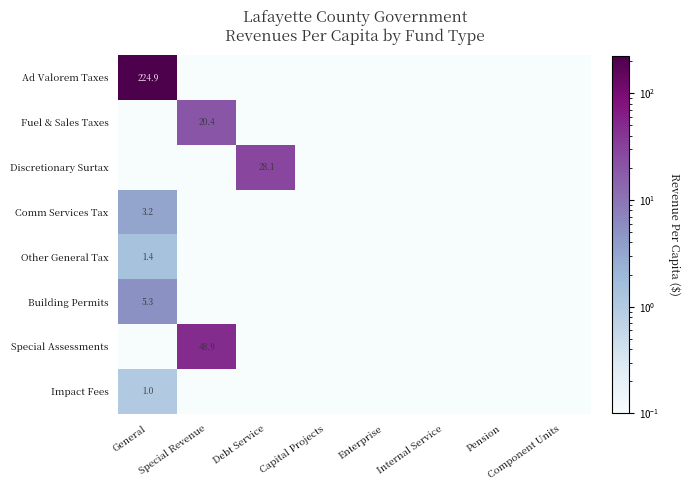

What is the difference between the maximum and minimum values in the Ad Valorem Taxes series?

224.9